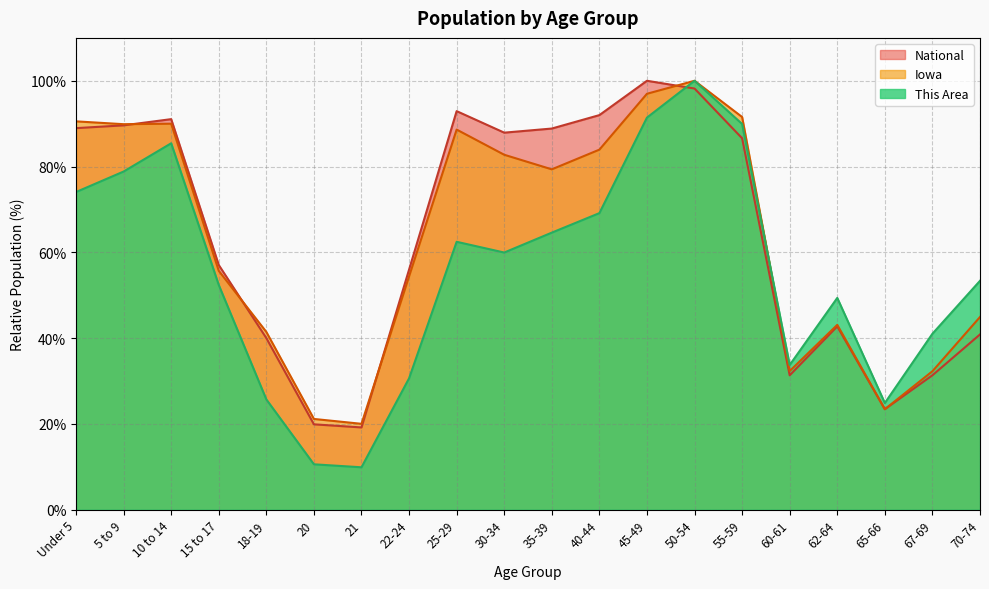

What is the difference between the maximum and second lowest values in the National series?

80.1